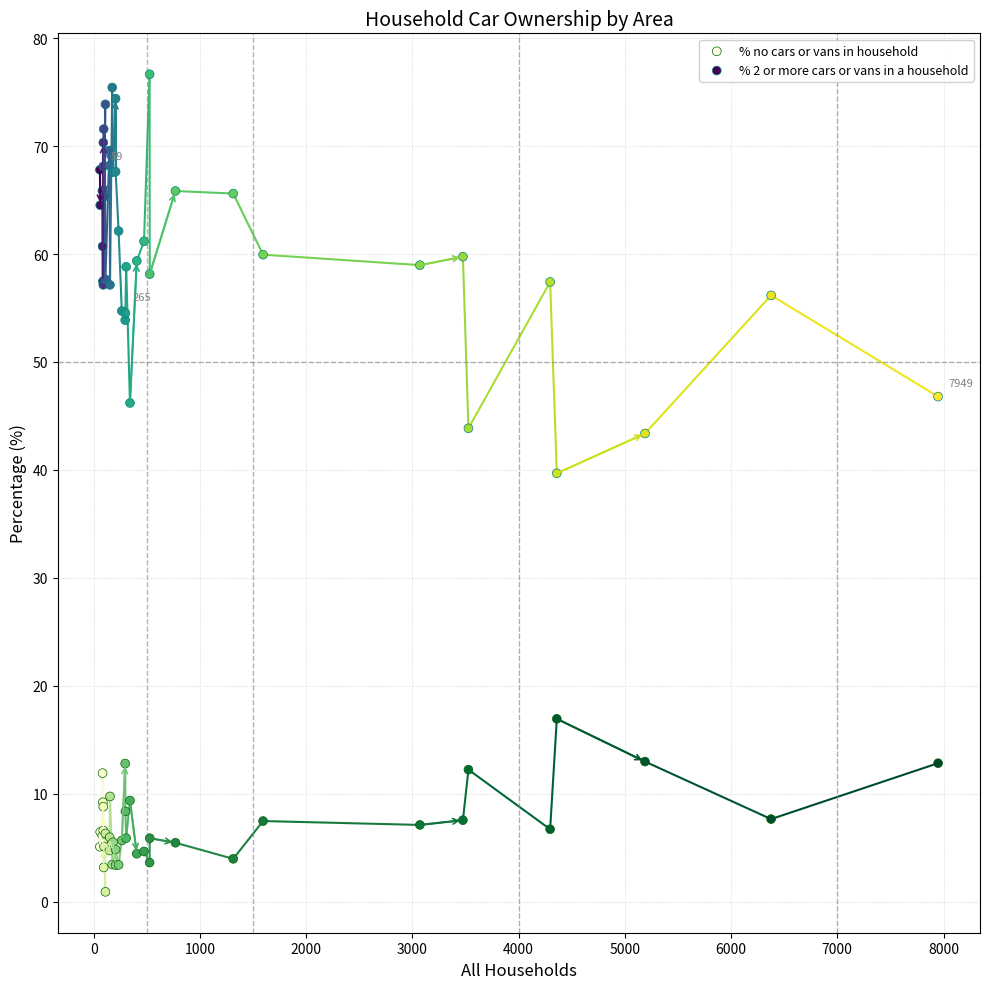

Which series has the largest Y range (max minus min)?

% 2 or more cars or vans in a household